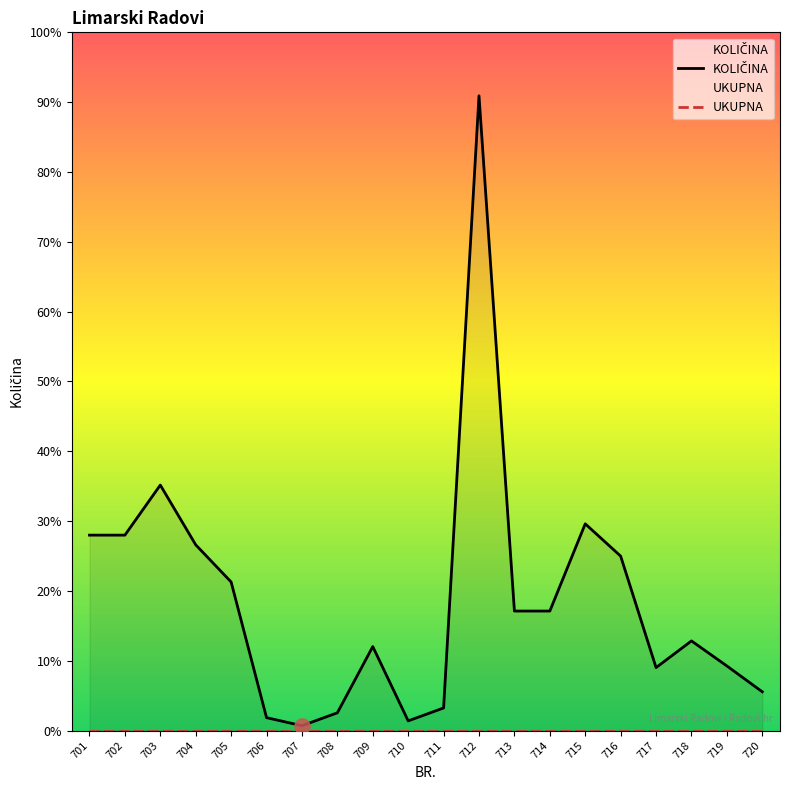

Which series has the largest total across all categories?

KOLIČINA